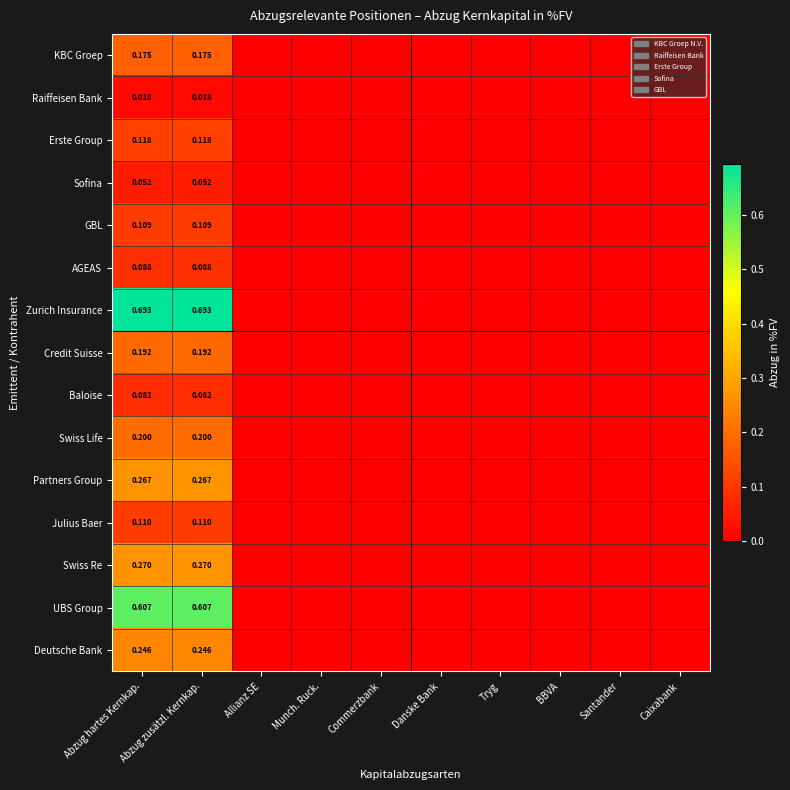

How many distinct data groups are displayed?

15